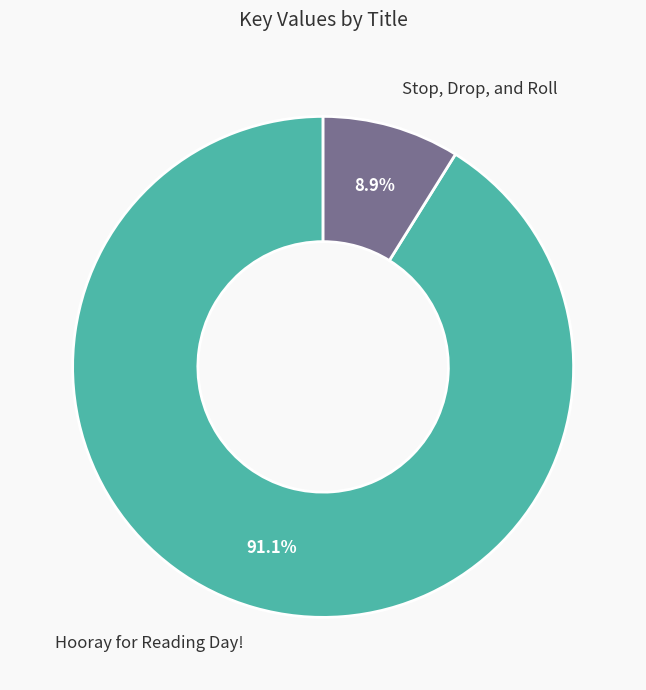

Rank the categories by value from lowest to highest.

Stop, Drop, and Roll, Hooray for Reading Day!